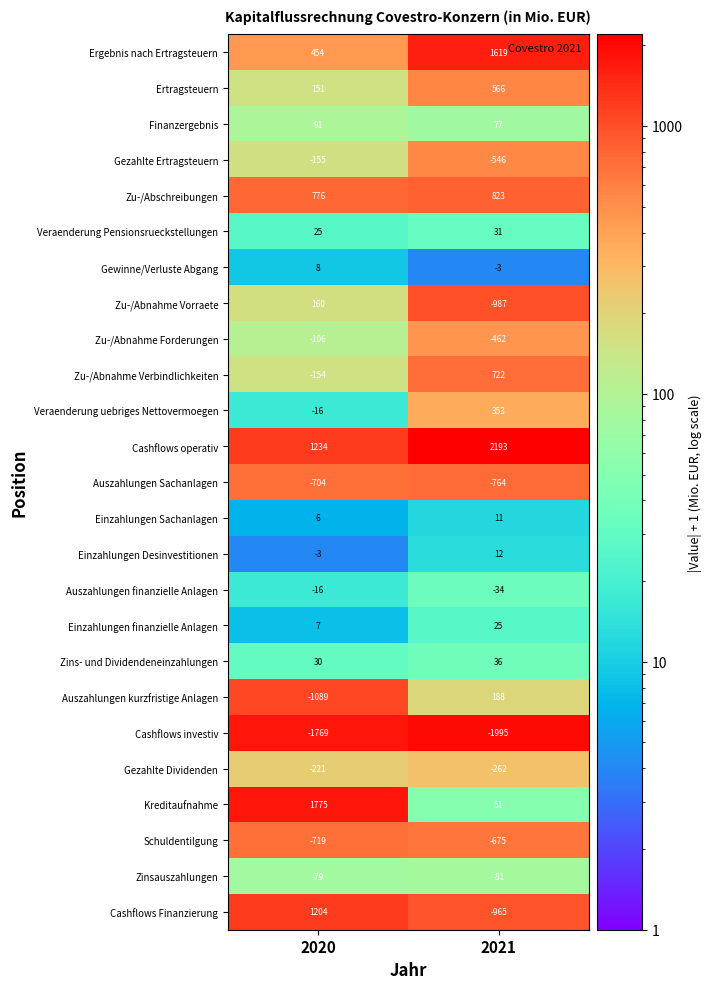

List the series in order of their peak value, lowest first.

Cashflows investiv, Auszahlungen Sachanlagen, Schuldentilgung, Gezahlte Dividenden, Gezahlte Ertragsteuern, Zu-/Abnahme Forderungen, Zinsauszahlungen, Auszahlungen finanzielle Anlagen, Gewinne/Verluste Abgang, Einzahlungen Sachanlagen, Einzahlungen Desinvestitionen, Einzahlungen finanzielle Anlagen, Veraenderung Pensionsrueckstellungen, Zins- und Dividendeneinzahlungen, Finanzergebnis, Zu-/Abnahme Vorraete, Auszahlungen kurzfristige Anlagen, Veraenderung uebriges Nettovermoegen, Ertragsteuern, Zu-/Abnahme Verbindlichkeiten, Zu-/Abschreibungen, Cashflows Finanzierung, Ergebnis nach Ertragsteuern, Kreditaufnahme, Cashflows operativ